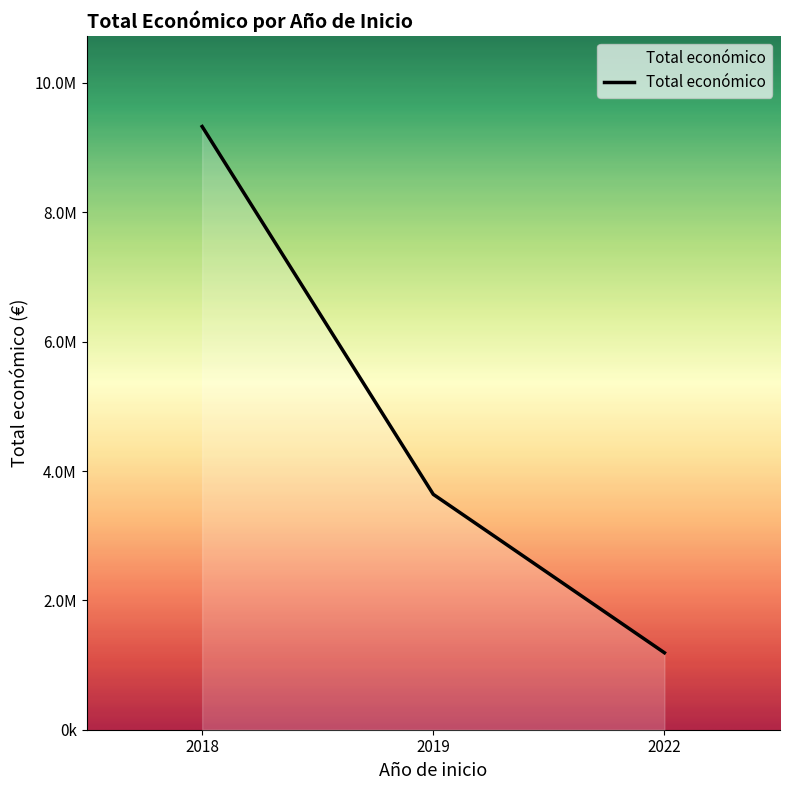

What is the value of the 2nd point from the left?

3639318.4